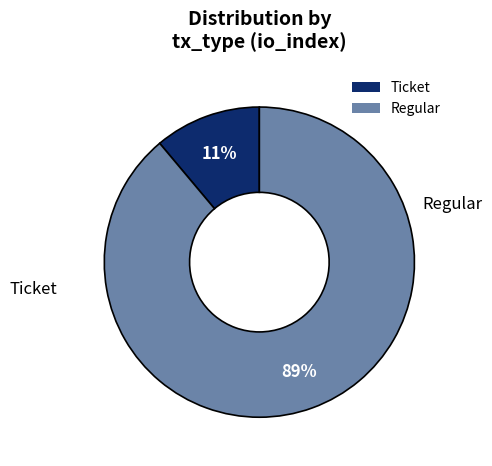

To the nearest percent, what is the combined percentage of Ticket and Regular?

100%